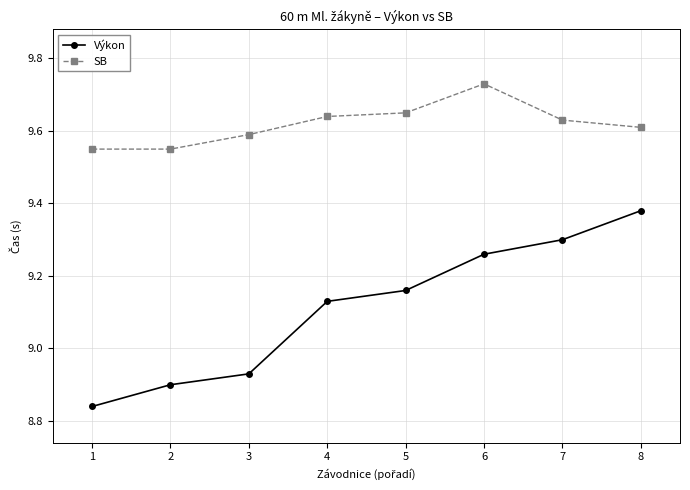

What is the total value across all series at 7?

18.9